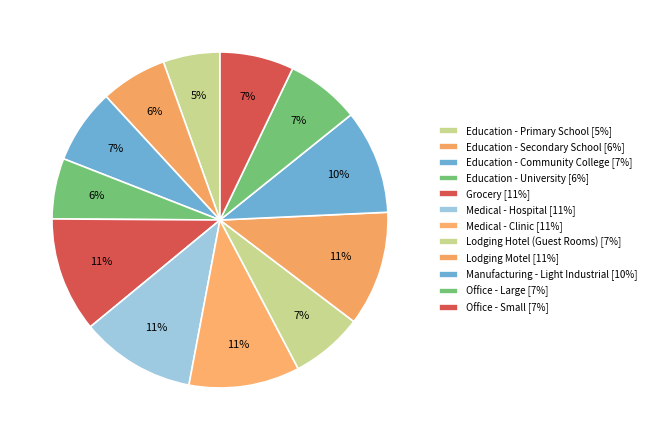

Is the sum of Lodging Hotel (Guest Rooms) and Medical - Hospital greater than half?

No